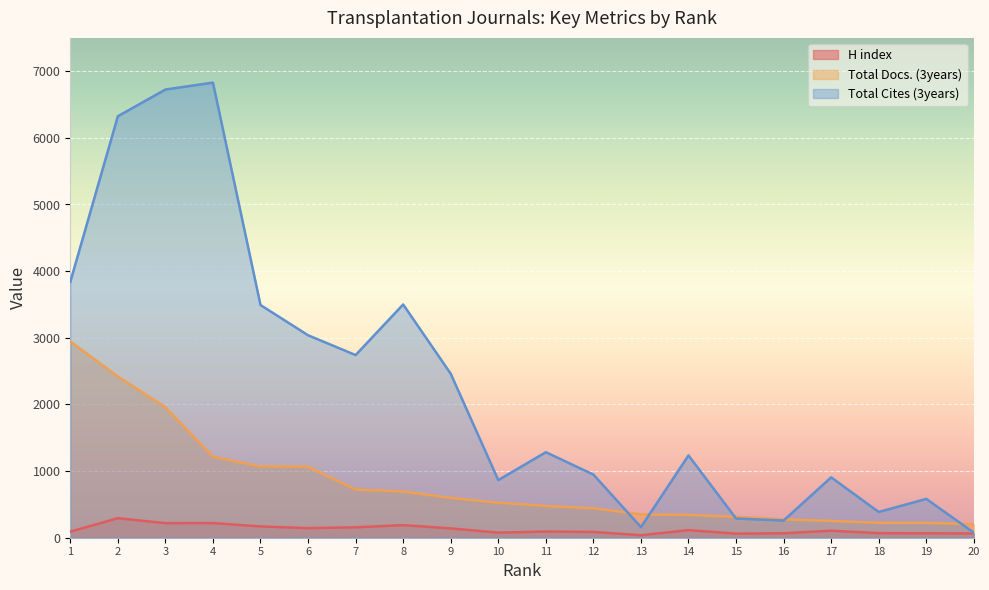

What is the difference between the maximum and minimum values in the Total Cites (3years) series?

6753